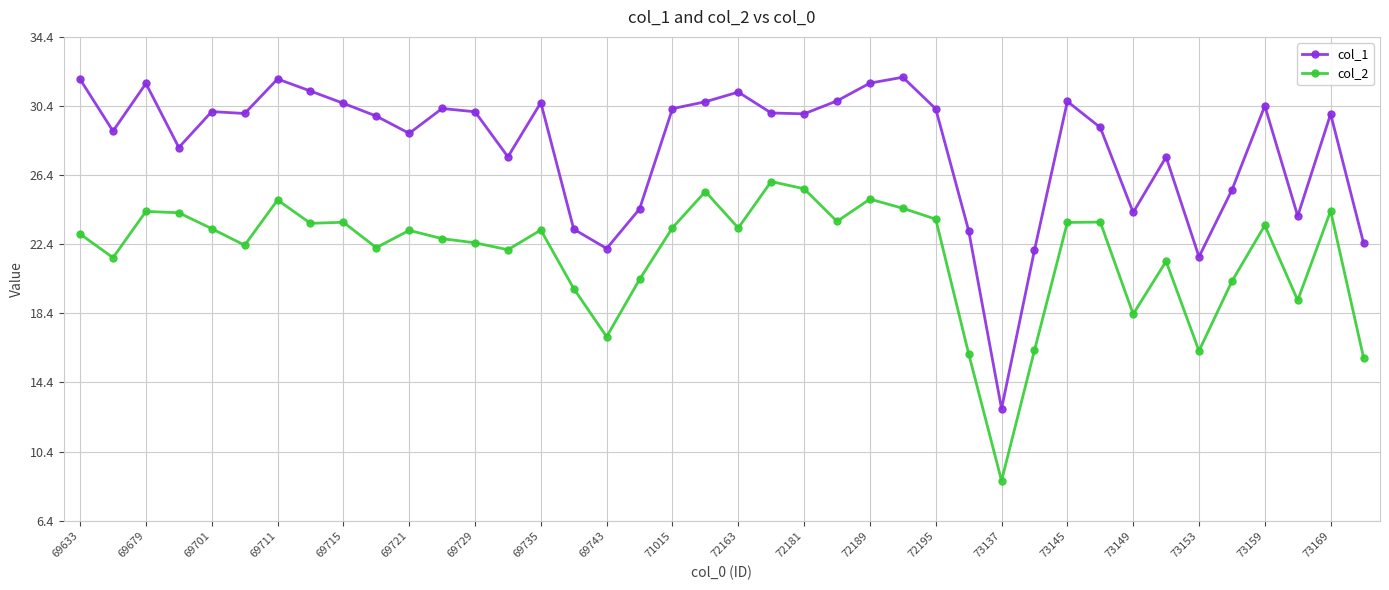

Which series has the largest total across all categories?

col_1